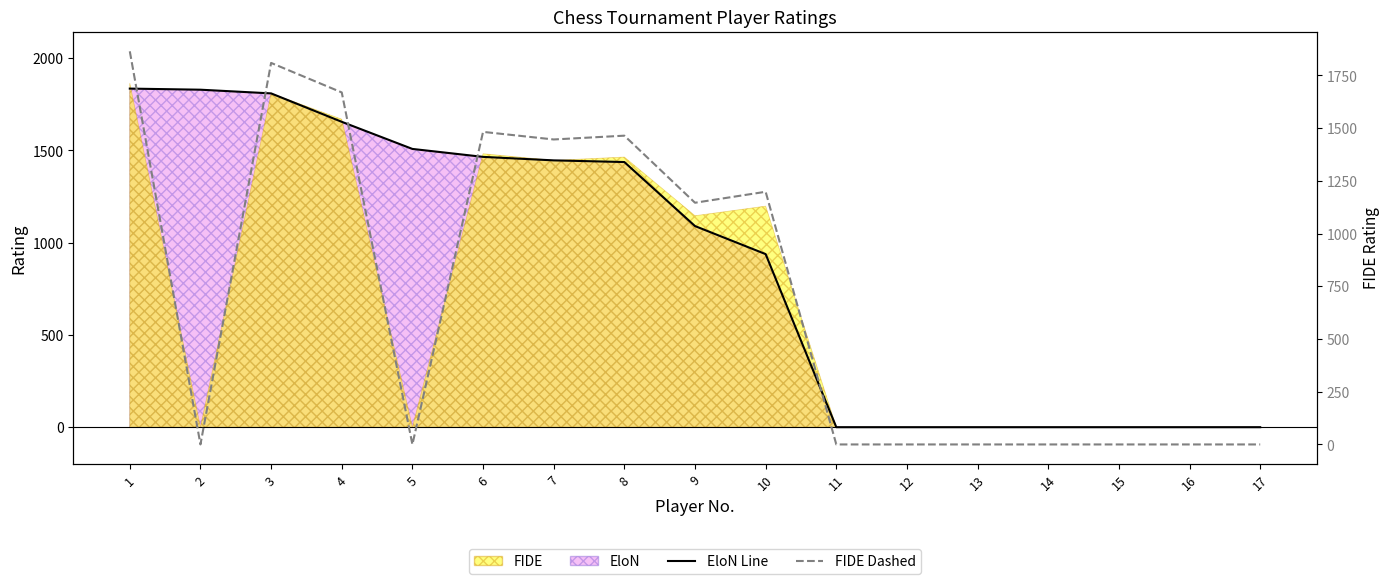

Which category has the highest value across all series?

1